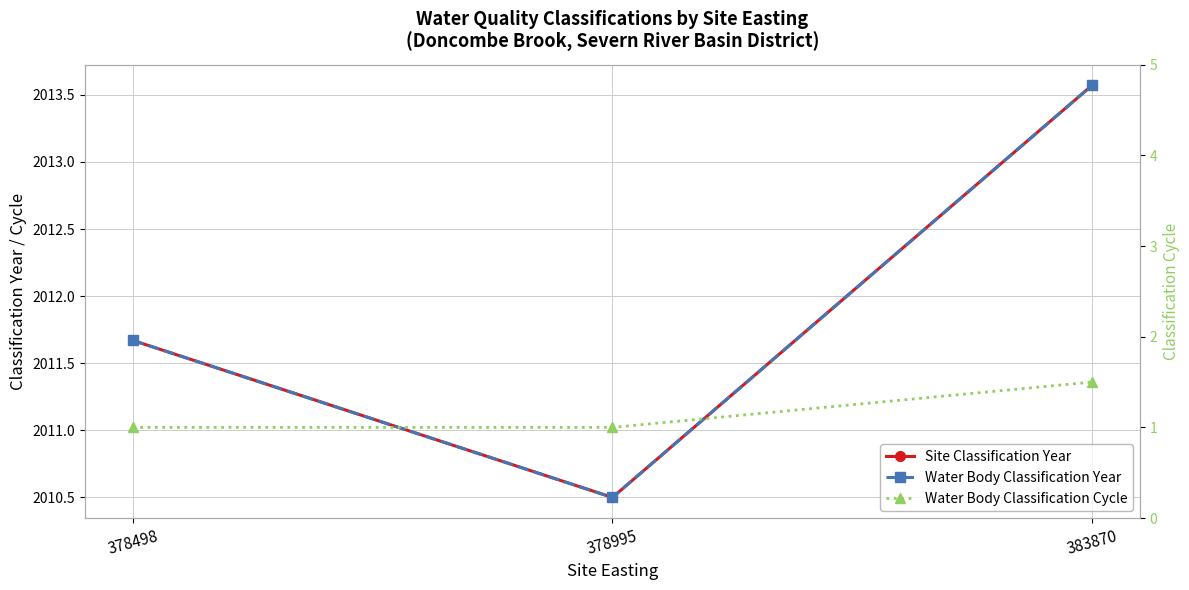

What are all the series names shown in the legend?

Site Classification Year, Water Body Classification Year, Water Body Classification Cycle